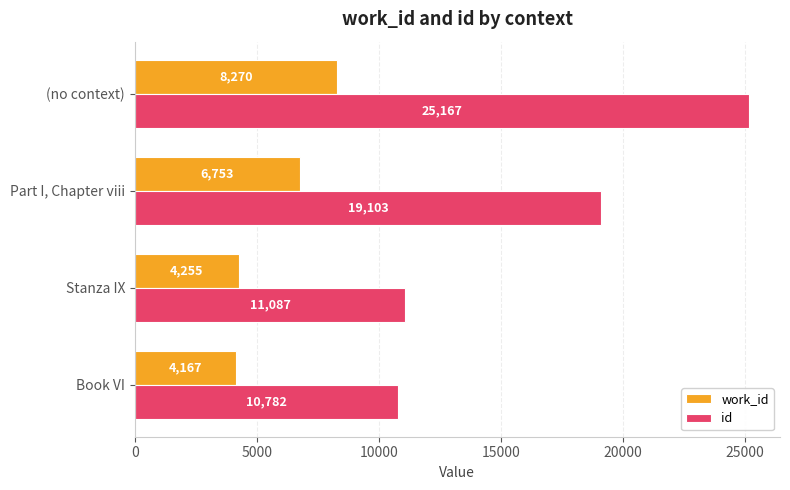

Where is id nearest to the value 17974?

Part I, Chapter viii